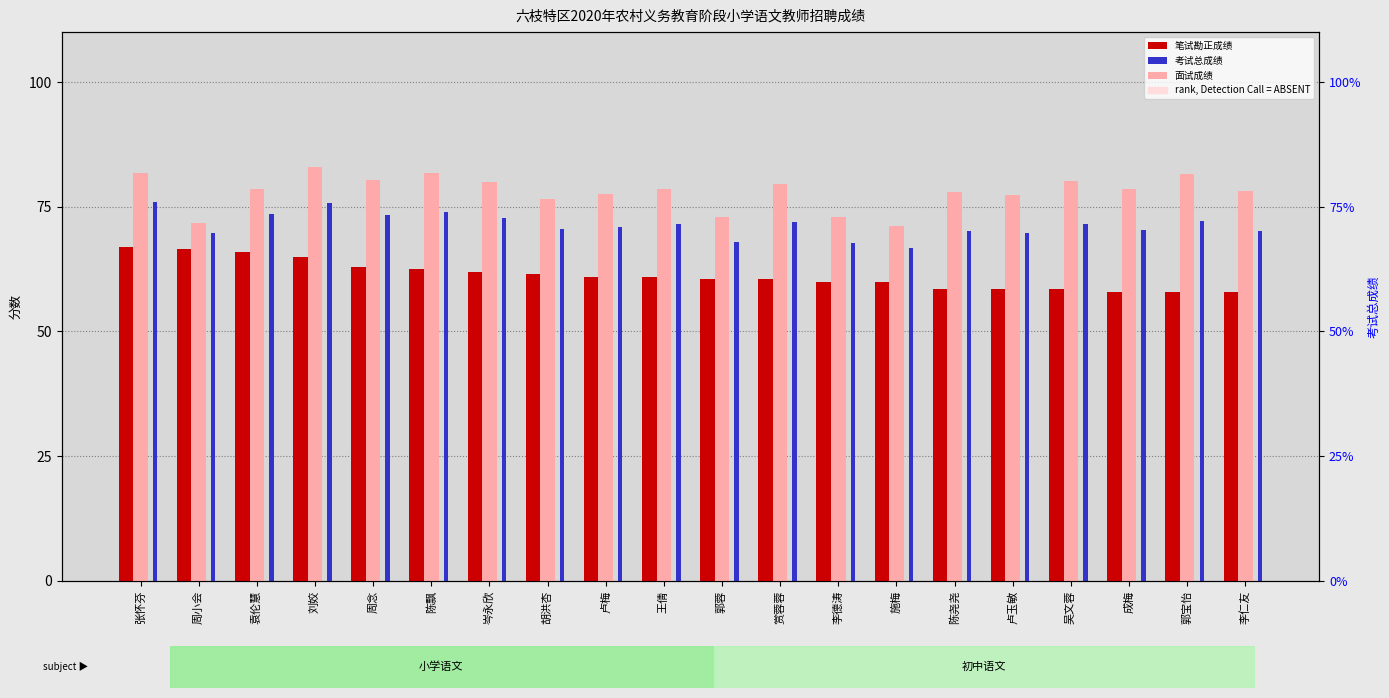

What is the label of the 7th bar from the right?

施梅